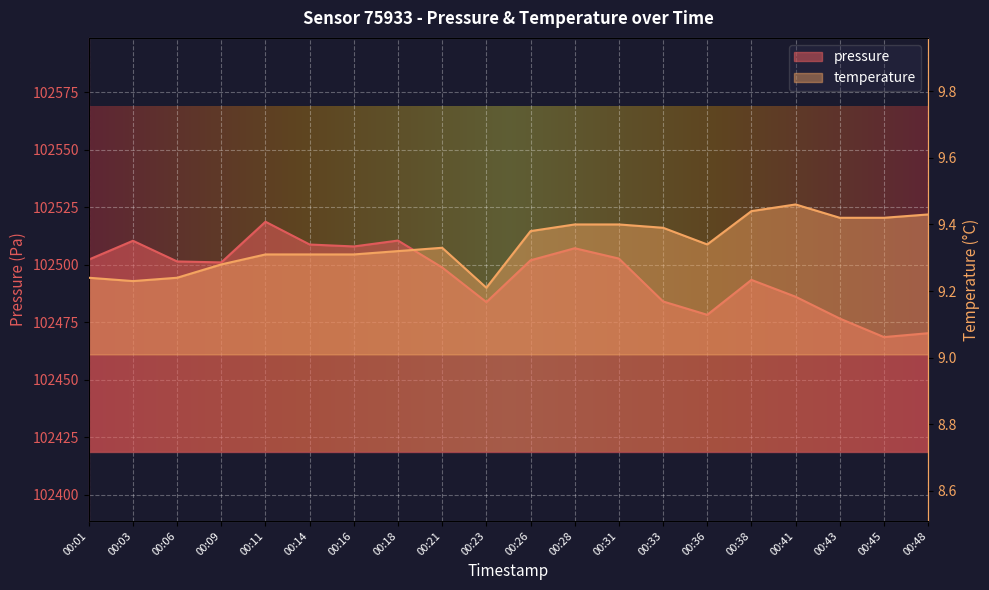

Reading left to right, extract all data points from this chart.

pressure: 102502.2	102510.4	102501.4	102501.0	102518.7	102508.8	102507.9	102510.5	102498.8	102483.7	102501.9	102507.2	102502.7	102484.0	102478.2	102493.4	102486.1	102476.6	102468.5	102470.2
temperature: 9.2	9.2	9.2	9.3	9.3	9.3	9.3	9.3	9.3	9.2	9.4	9.4	9.4	9.4	9.3	9.4	9.5	9.4	9.4	9.4